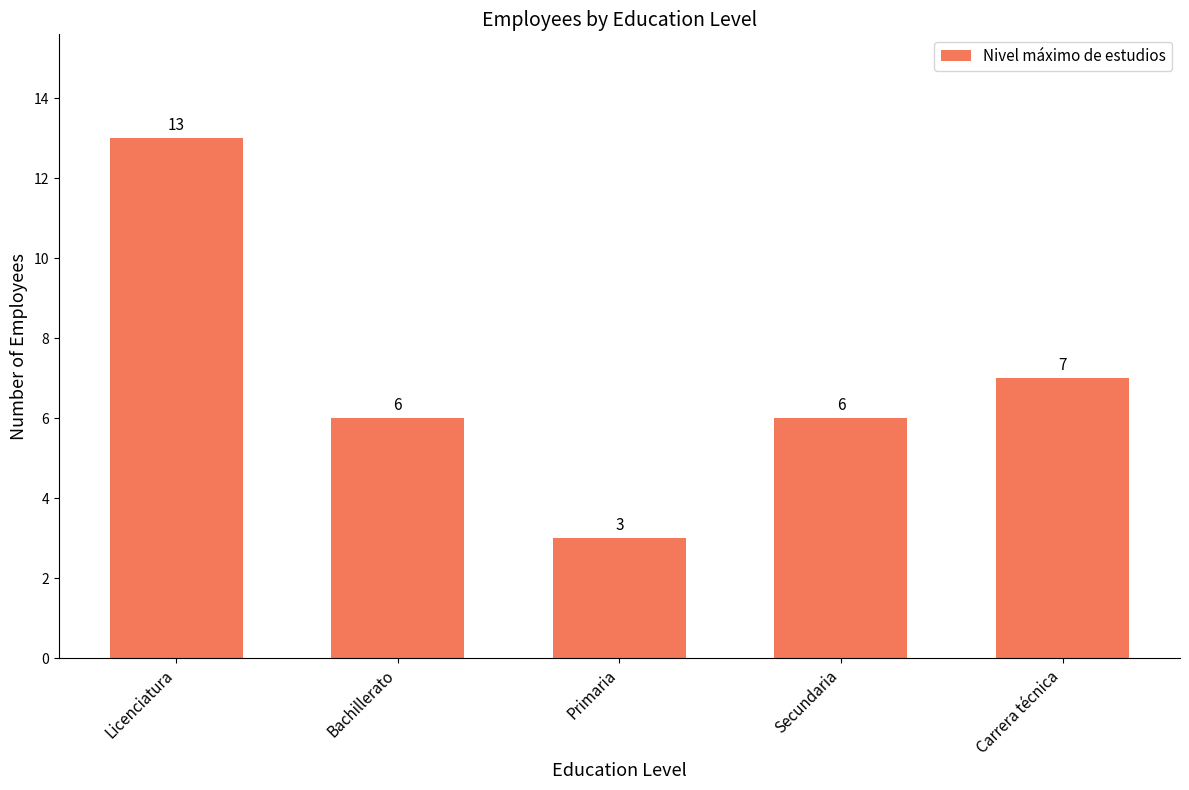

Reading left to right, transcribe all the data shown in this chart.

13	6	3	6	7